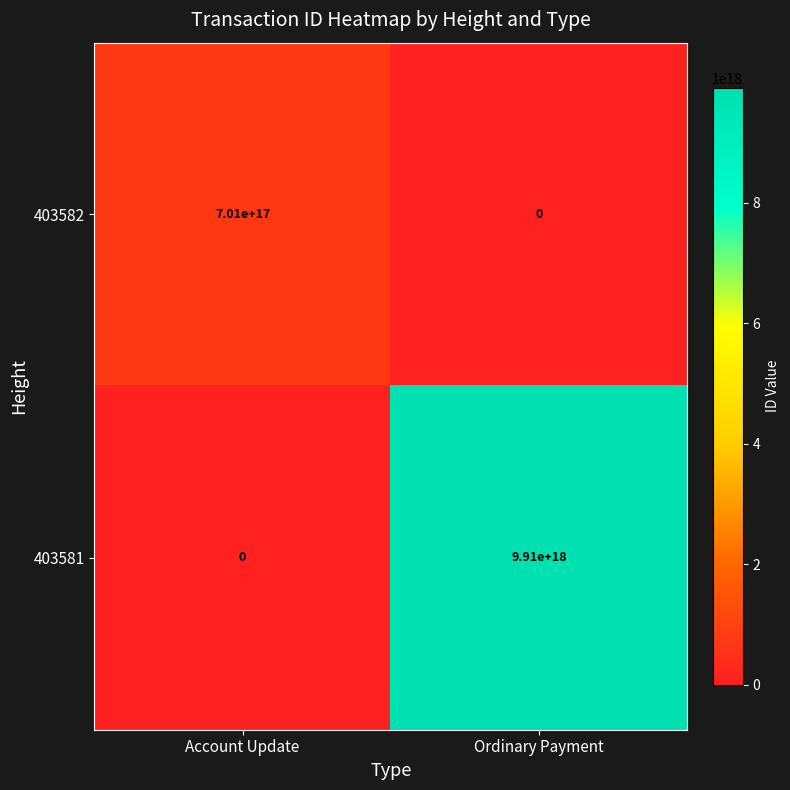

How many categories are shown in the chart?

2